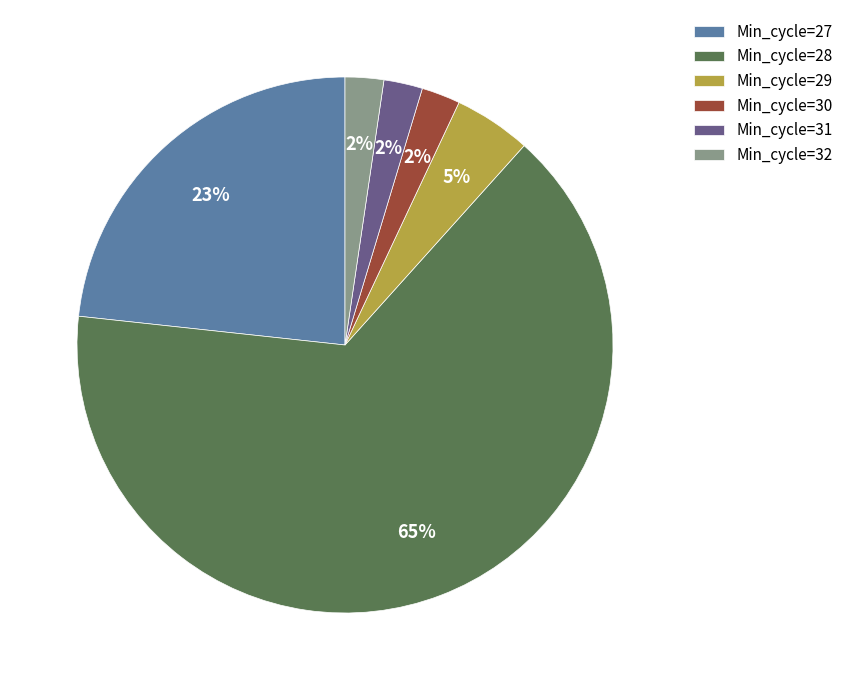

How many slices are in this pie chart?

6